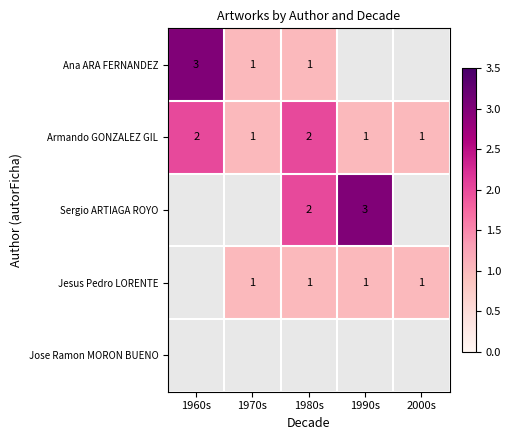

Is it true that Ana ARA FERNANDEZ equals 3 at 1960s?

True